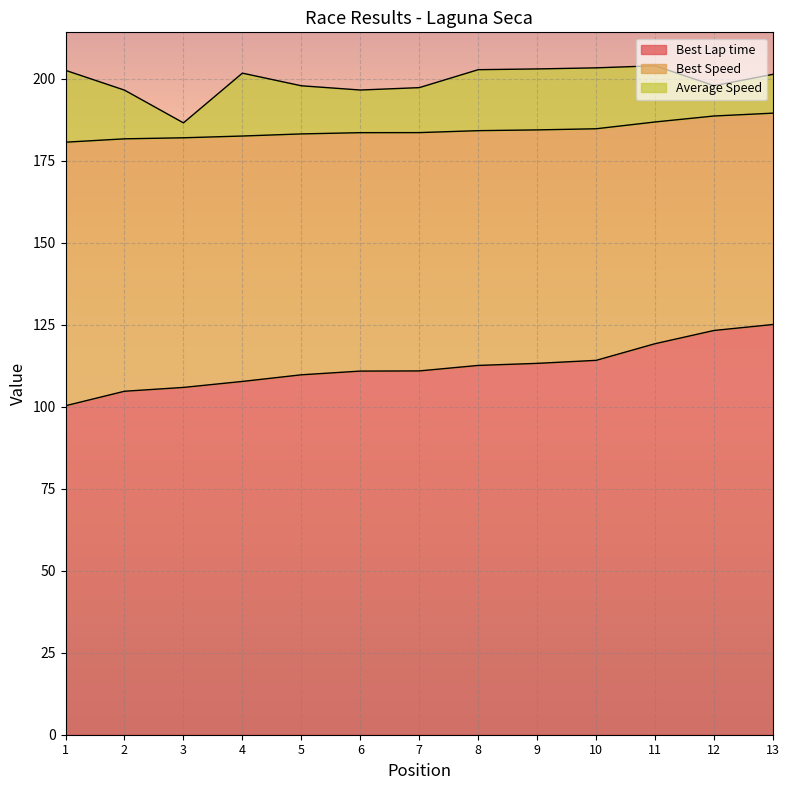

How many lines are shown in the chart?

3